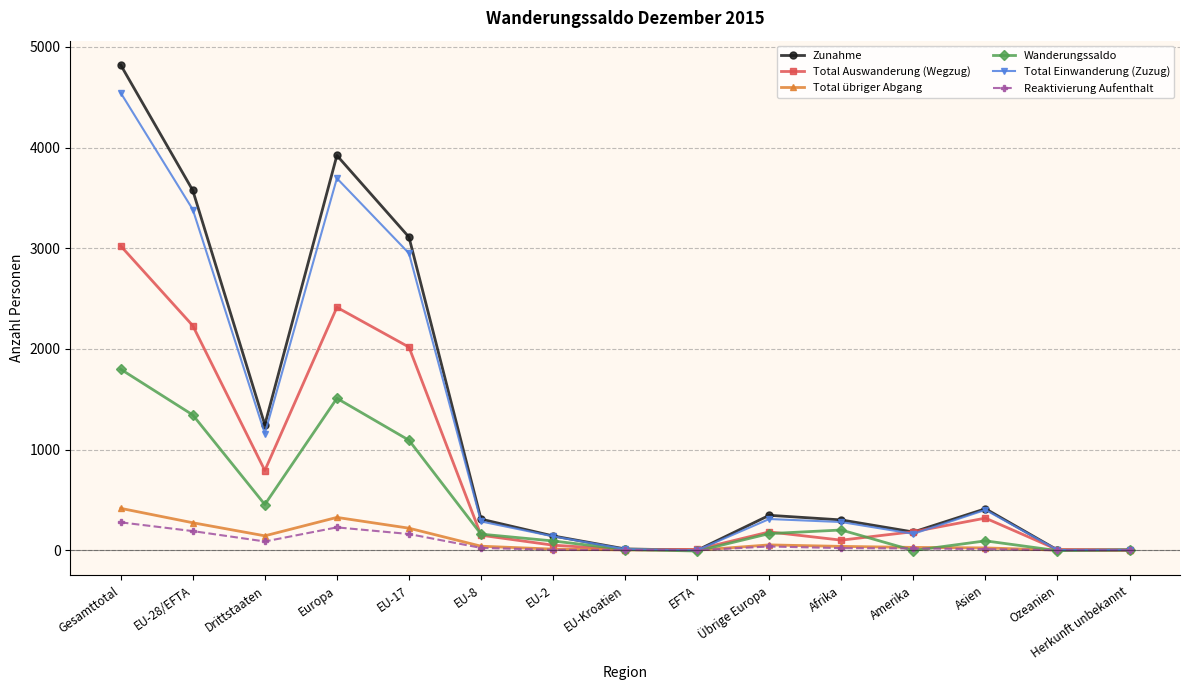

Where is the first local maximum for Total Auswanderung (Wegzug)?

Europa